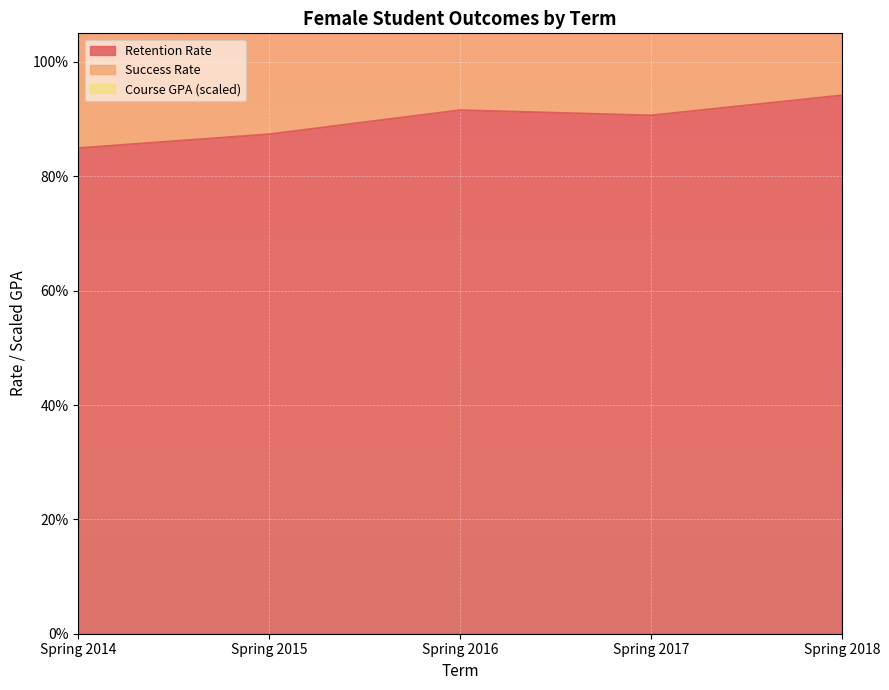

What is the value of the Retention Rate point at the 2nd from the left?

0.9